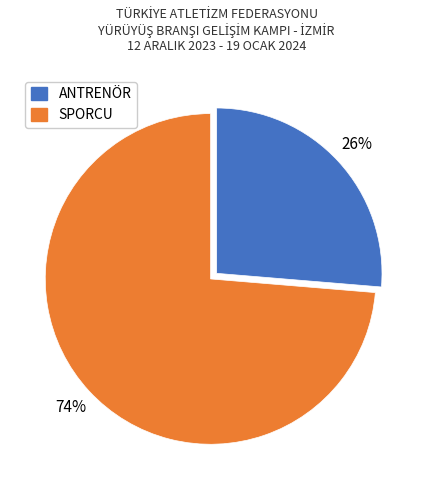

What is the largest slice in the pie chart?

SPORCU